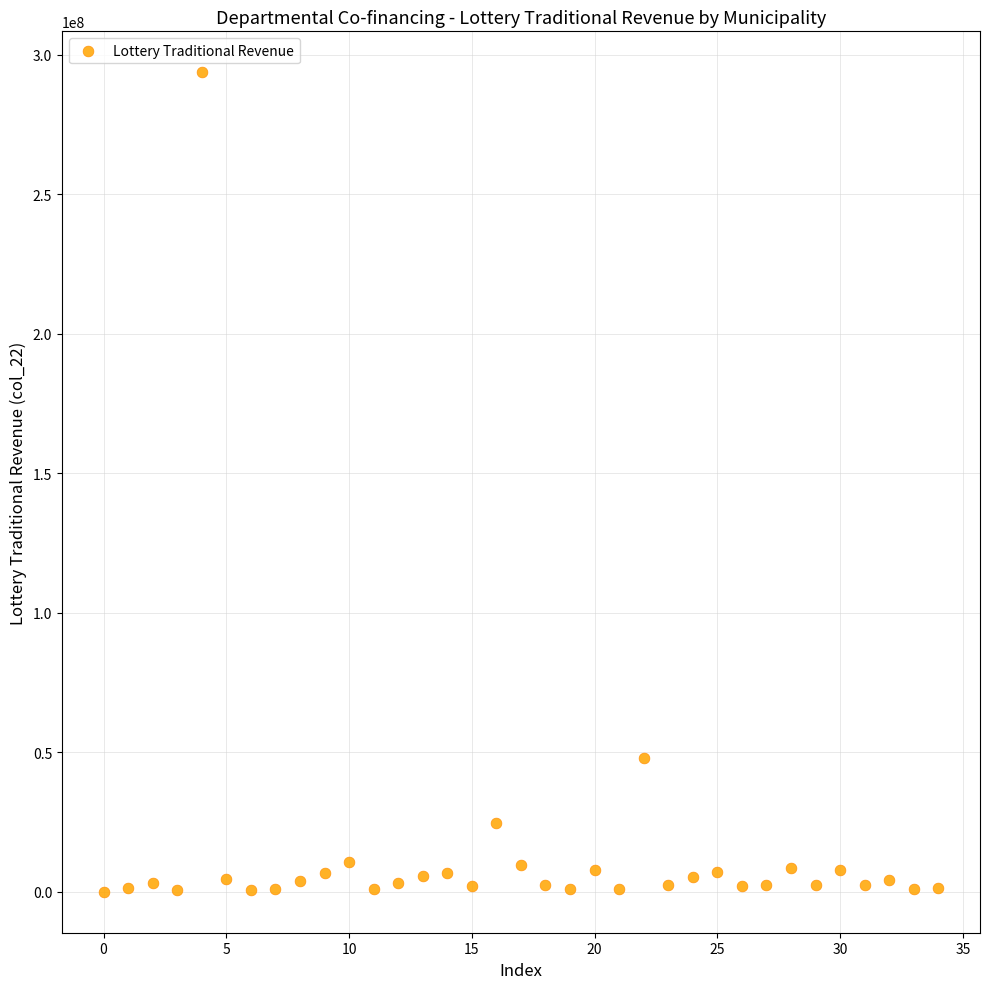

What Y value in the scatter plot is closest to 146837478?

47785380.2